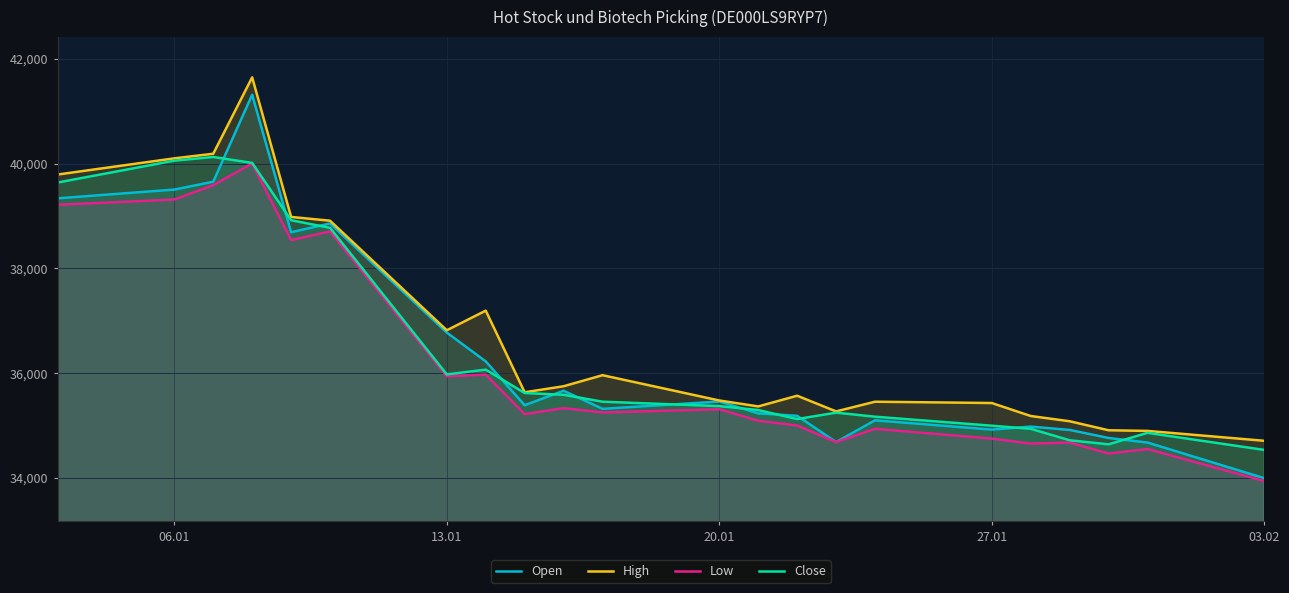

What is the smallest value displayed?

33941